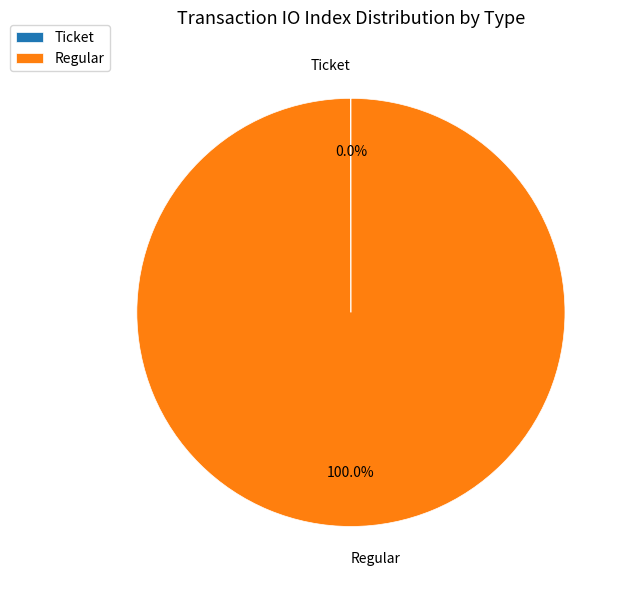

Is there any slice that represents more than half of the pie?

Yes